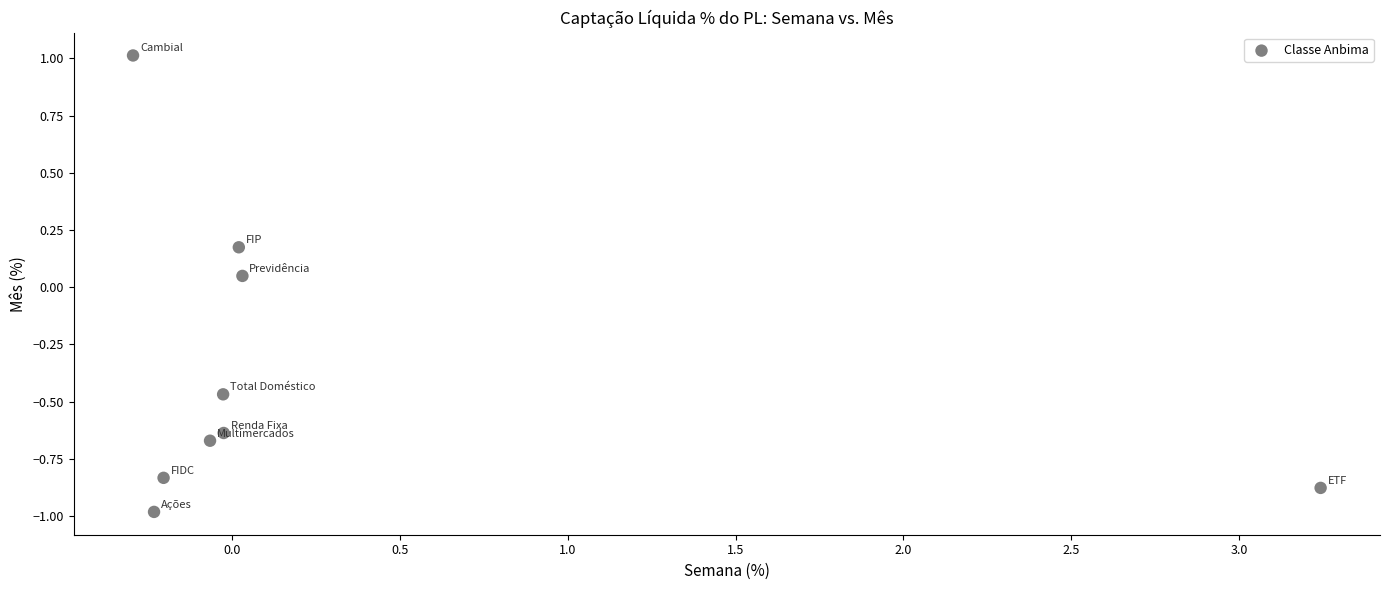

What is the range of Y values (max minus min)?

2.0